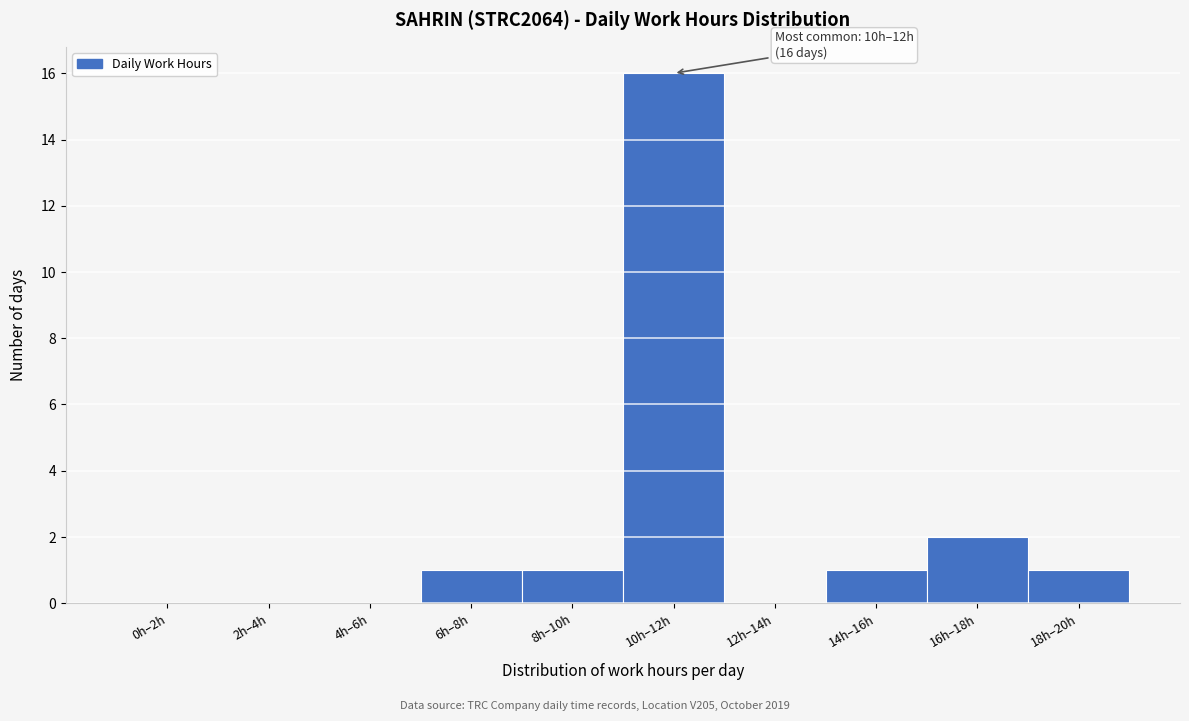

Reading left to right, extract all data points from this chart.

0h–2h=0	2h–4h=0	4h–6h=0	6h–8h=1	8h–10h=1	10h–12h=16	12h–14h=0	14h–16h=1	16h–18h=2	18h–20h=1